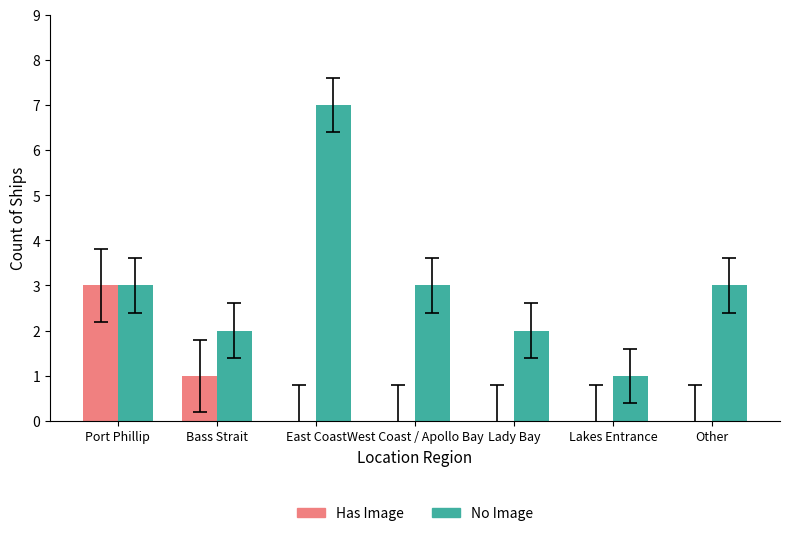

What is the sum of all Has Image values?

4